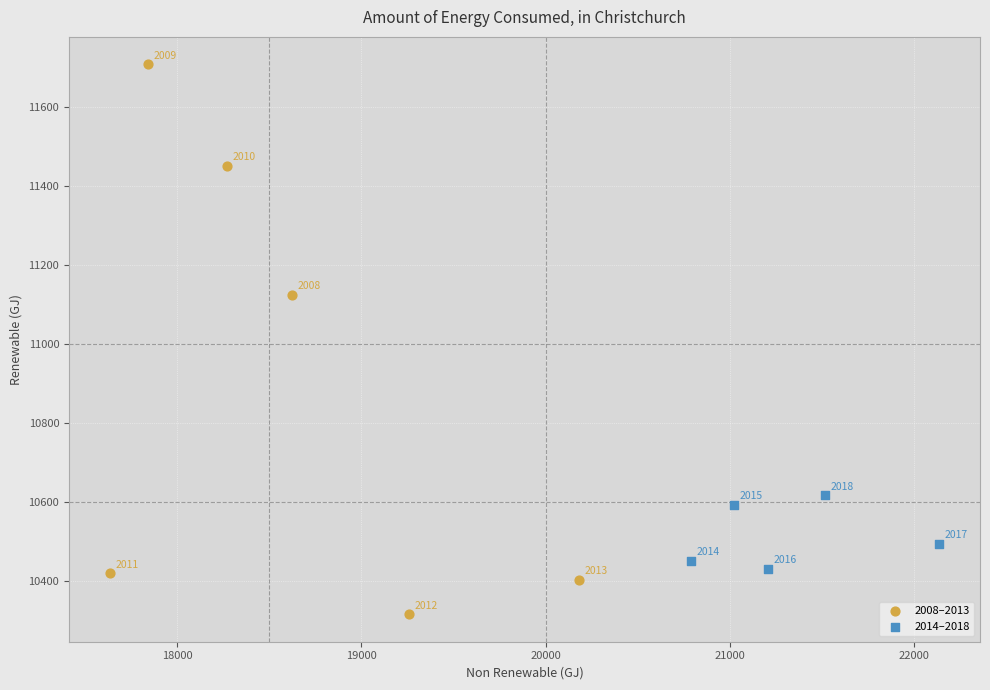

Which series contains the lowest Y value?

2008–2013